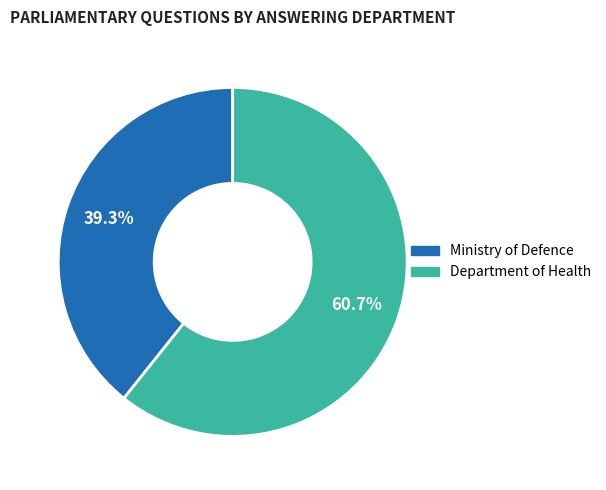

What percentage do Ministry of Defence and Department of Health together represent?

100.0%